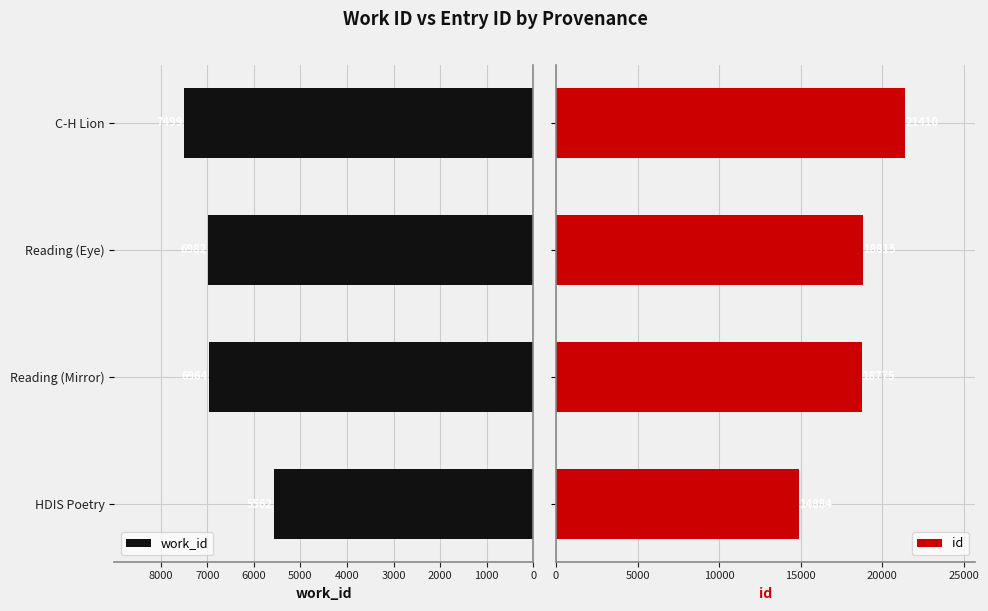

What is the difference between the maximum and minimum values in the id series?

6526